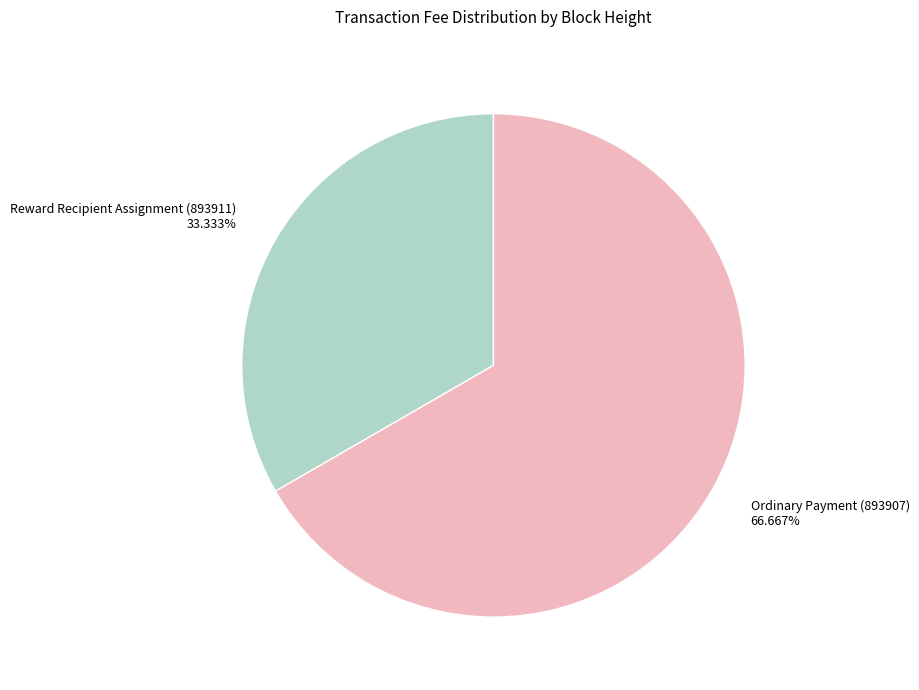

Which category has the biggest portion of the pie?

Ordinary Payment (893907) 66.667%